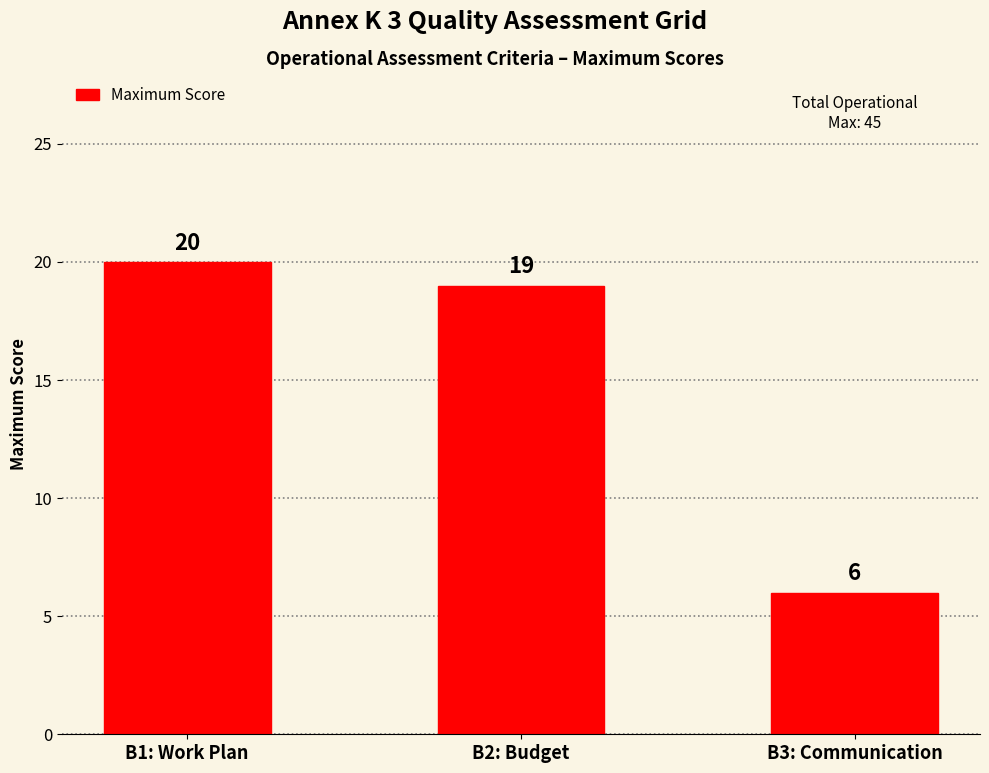

Reading left to right, what are all the values shown in this chart?

B1: Work Plan=20	B2: Budget=19	B3: Communication=6